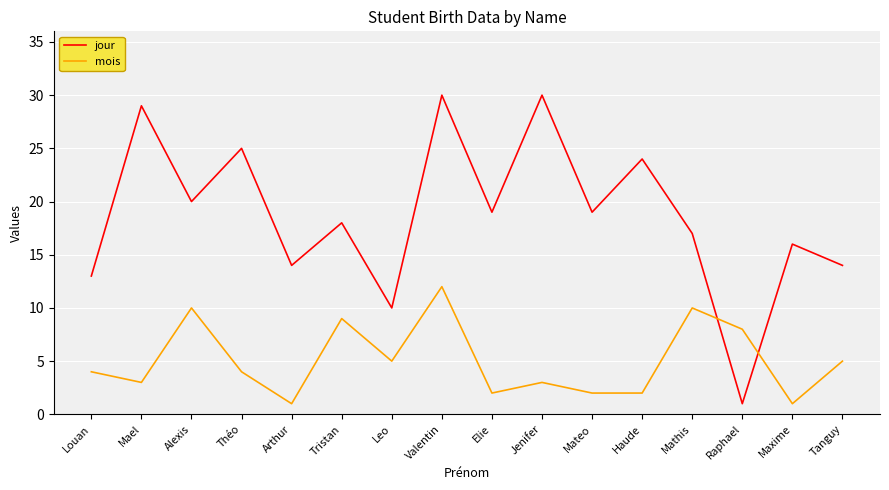

Is it true that mois equals 2 at Haude?

True